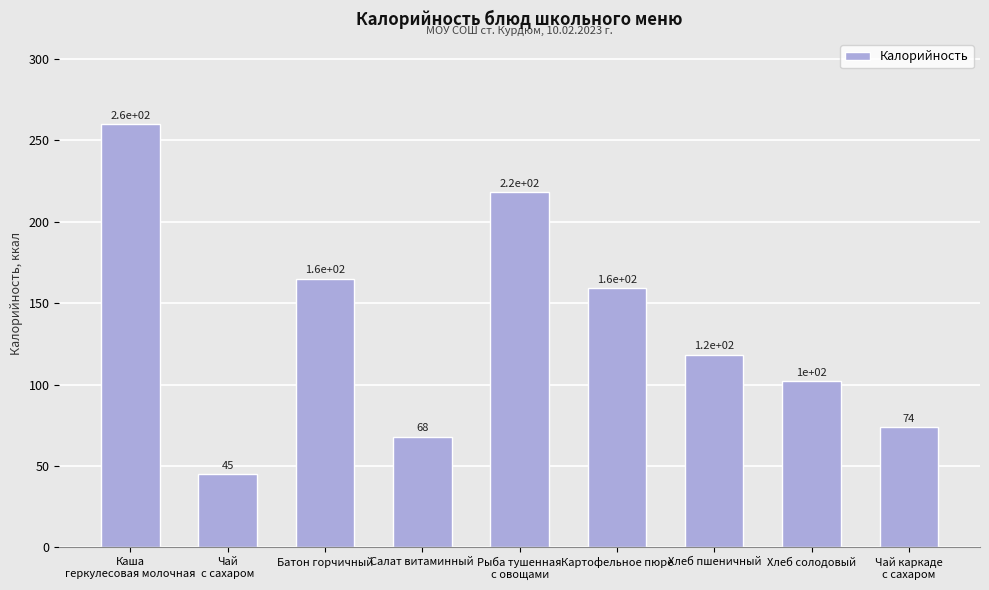

The value at Салат витаминный is 109.3. True or false?

False